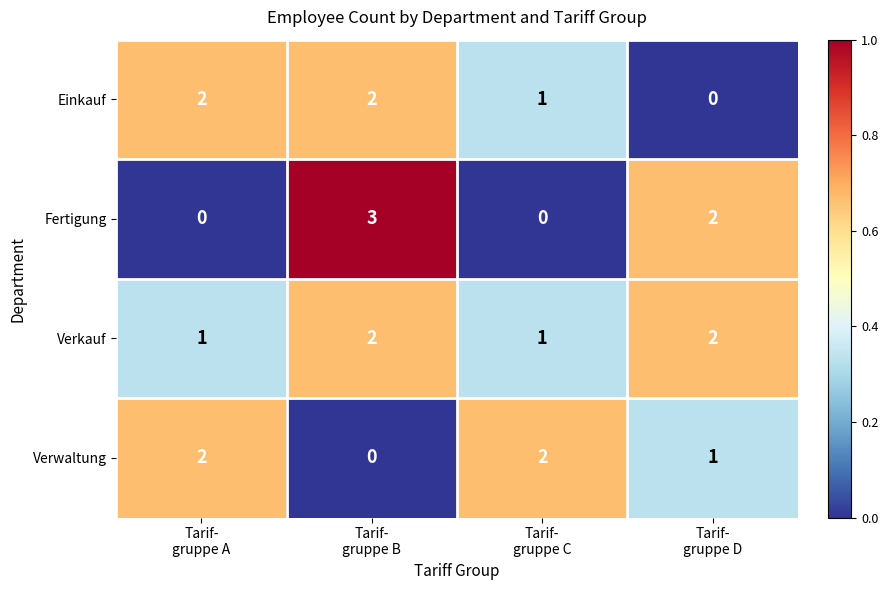

At how many categories does at least one series exceed 0?

4